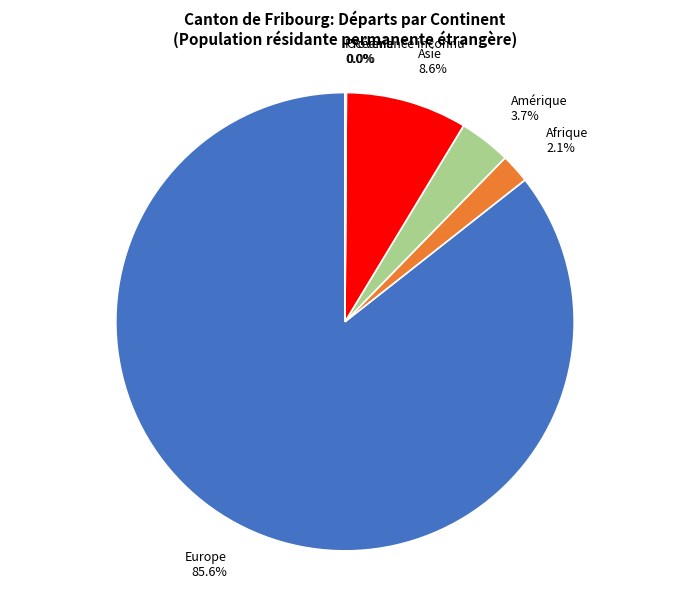

Is there a majority slice in this chart?

Yes